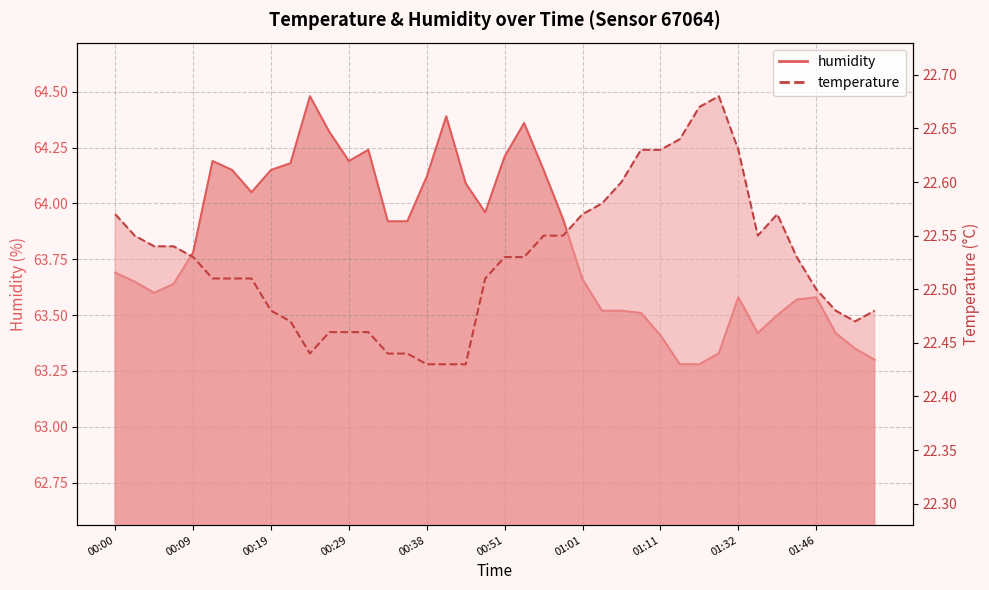

Rank the categories by humidity value from lowest to highest.

01:16, 01:19, 01:53, 01:21, 01:51, 01:11, 01:37, 01:48, 01:40, 01:08, 01:03, 01:05, 01:43, 01:32, 01:46, 00:04, 00:07, 00:02, 01:01, 00:00, 00:09, 00:34, 00:36, 00:58, 00:48, 00:17, 00:43, 00:38, 00:14, 00:19, 00:56, 00:21, 00:12, 00:29, 00:51, 00:31, 00:26, 00:53, 00:41, 00:24